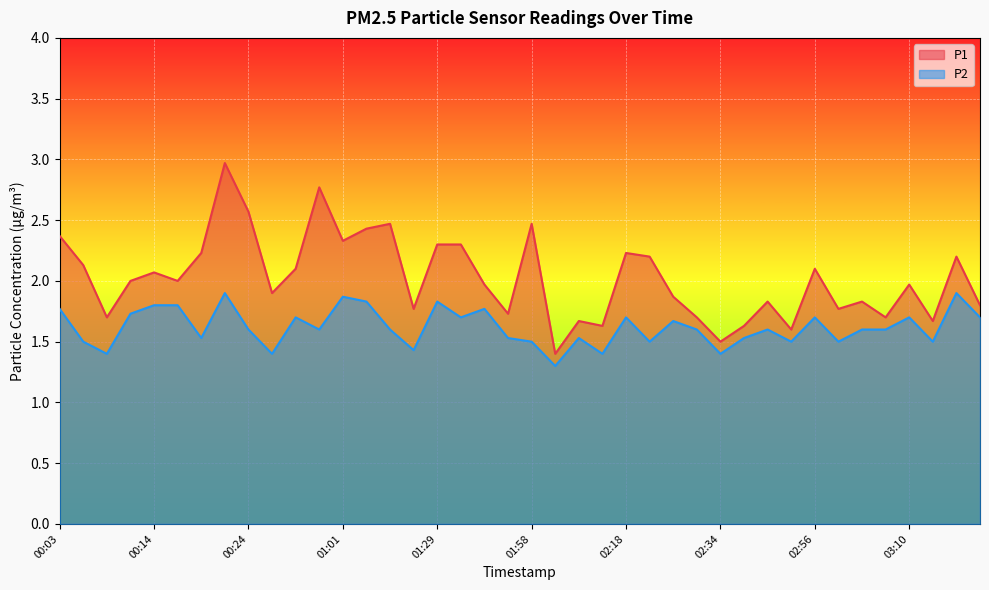

True or false: P2 and P1 cross at least once.

False